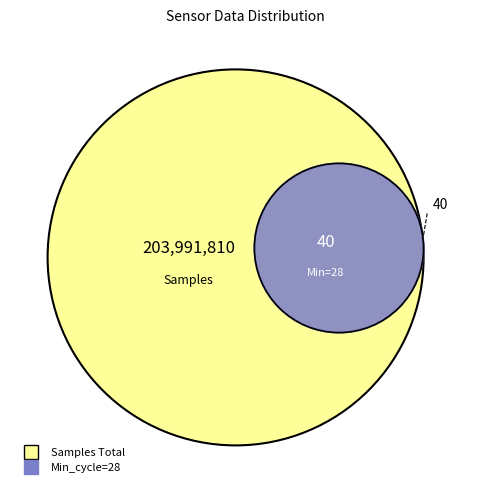

True or false: 39 accounts for 15% of the total.

False